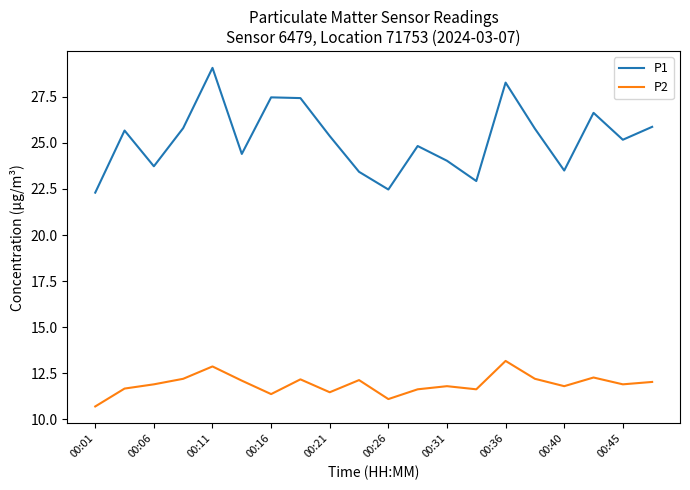

What is the minimum value for P2?

10.7